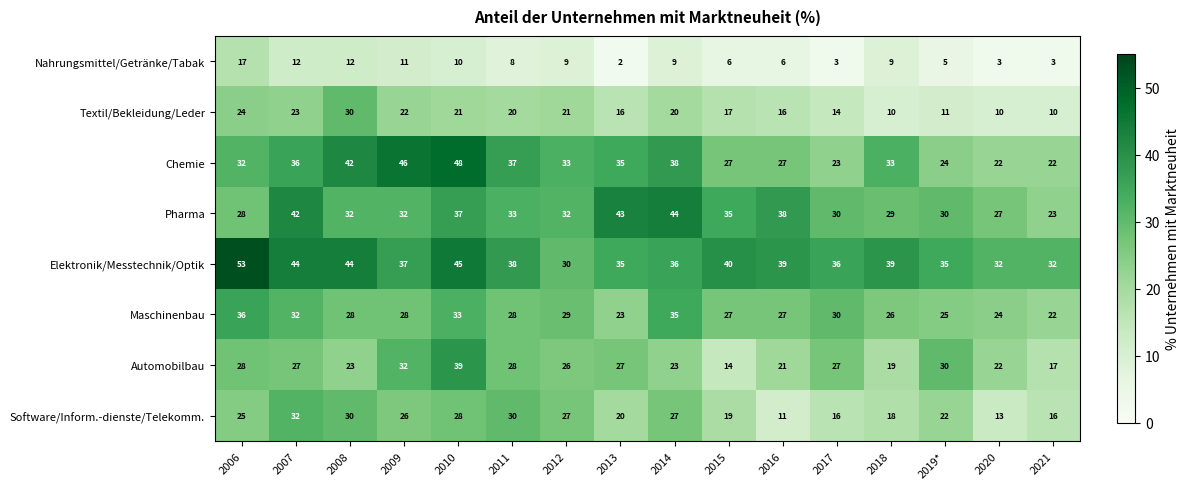

What is the sum of the Textil/Bekleidung/Leder values at 2009 and 2019*?

33